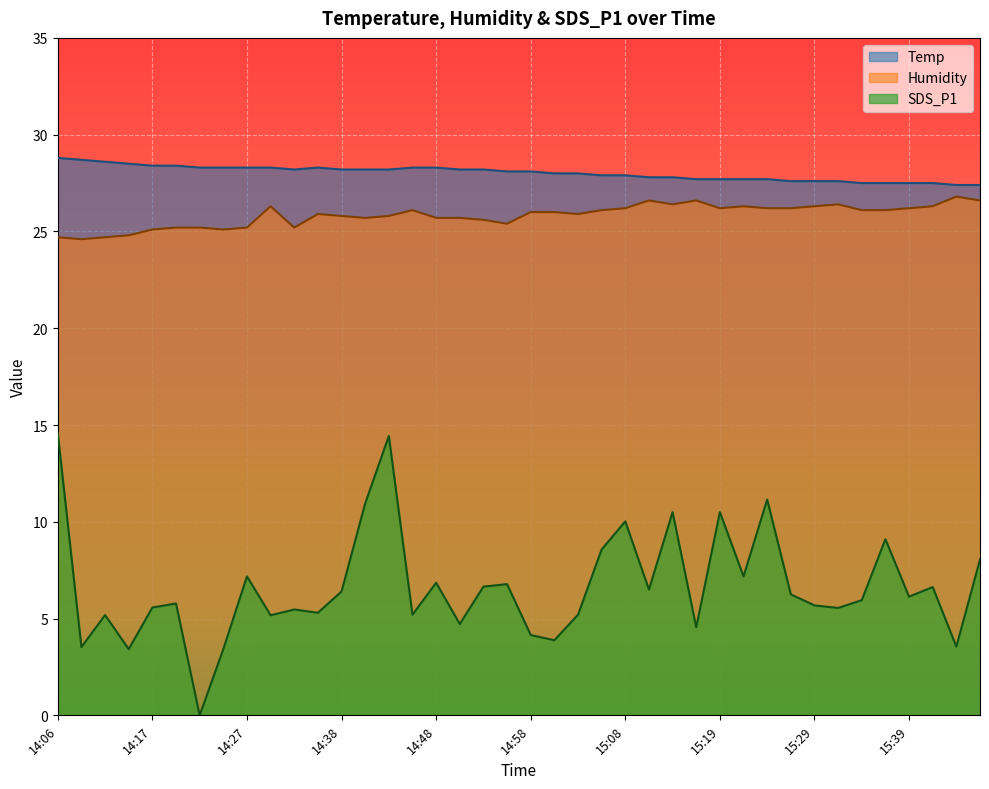

At which label does Humidity first exceed 26?

14:30